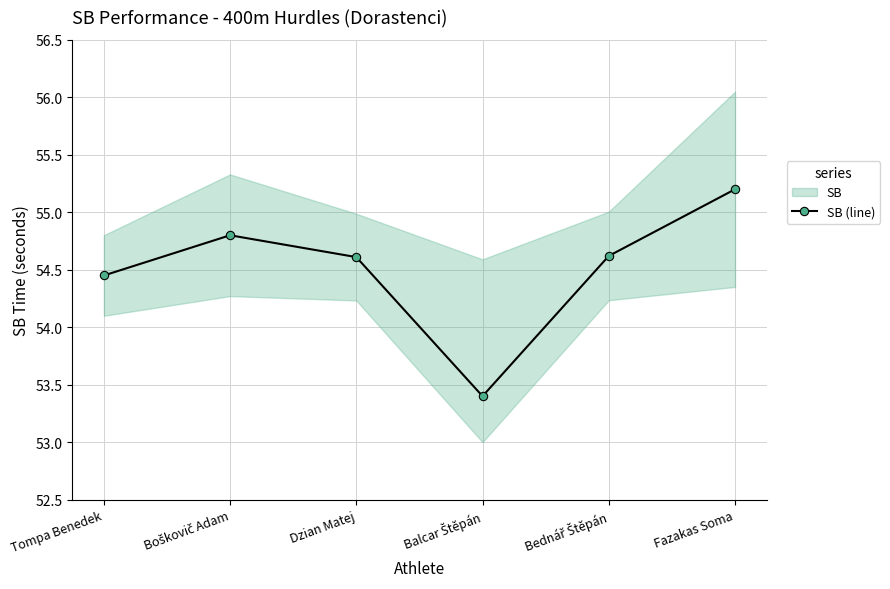

True or false: there are more than 2 points higher than both neighbors.

False